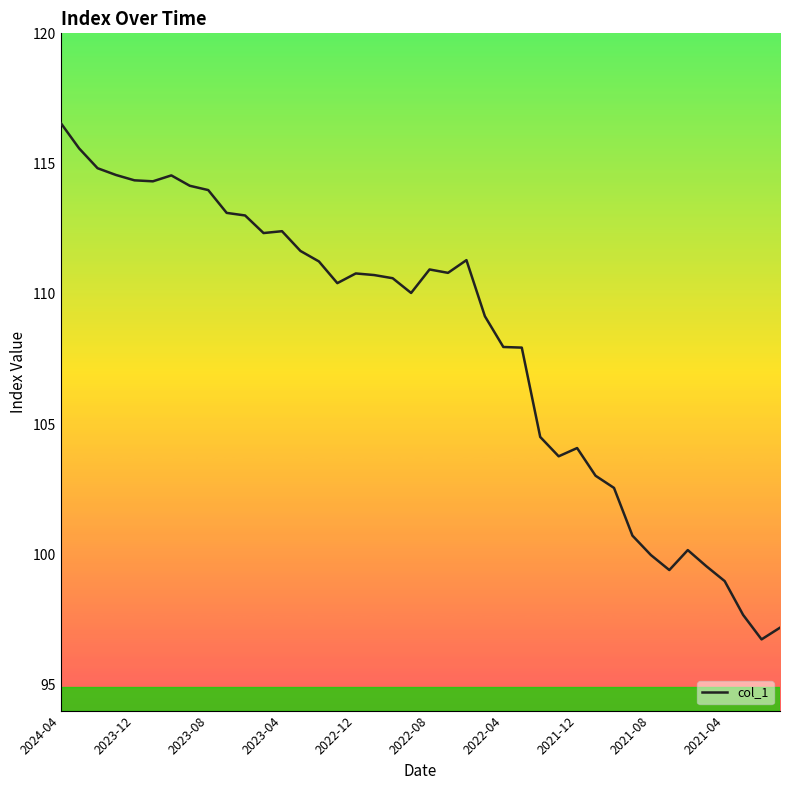

What is the difference between the maximum and minimum values?

19.8